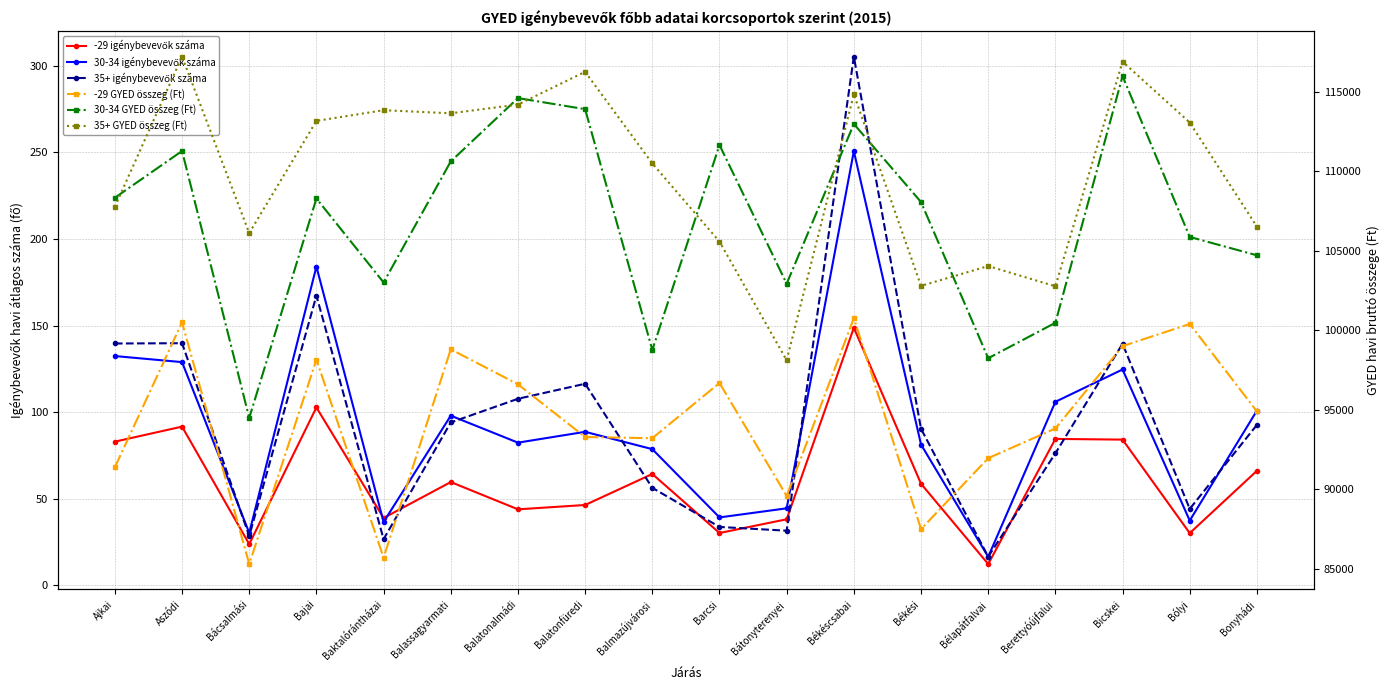

Reading left to right, extract all data points from this chart.

-29 igénybevevők száma: 83.0	91.7	23.8	102.8	38.9	59.7	43.9	46.4	64.3	30.2	38.2	148.8	58.7	12.3	84.6	84.2	30.2	66.2
30-34 igénybevevők száma: 132.4	128.9	30.3	184.1	36.6	98.0	82.4	88.7	78.7	39.2	44.5	250.8	81.3	16.5	106.0	124.7	37.4	100.9
35+ igénybevevők száma: 139.7	139.8	28.5	167.3	26.7	94.1	107.8	116.4	56.3	33.8	31.6	305.3	90.4	16.6	76.2	139.5	44.2	92.7
-29 GYED összeg (Ft): 91379.9	100490.6	85288.0	98143.4	85692.2	98793.5	96594.9	93277.3	93203.3	96674.9	89569.6	100758.2	87485.9	91946.6	93814.4	98992.7	100387.7	94887.5
30-34 GYED összeg (Ft): 108328.5	111267.2	94478.4	108279.9	102998.4	110612.5	114593.8	113898.4	98747.9	111643.6	102919.0	112967.4	108055.3	98232.0	100461.8	115978.0	105862.1	104705.8
35+ GYED összeg (Ft): 107758.2	117205.1	106106.7	113159.6	113833.9	113638.9	114187.2	116247.6	110485.7	105569.8	98101.4	114834.7	102783.3	104031.2	102758.1	116886.1	113058.6	106510.0